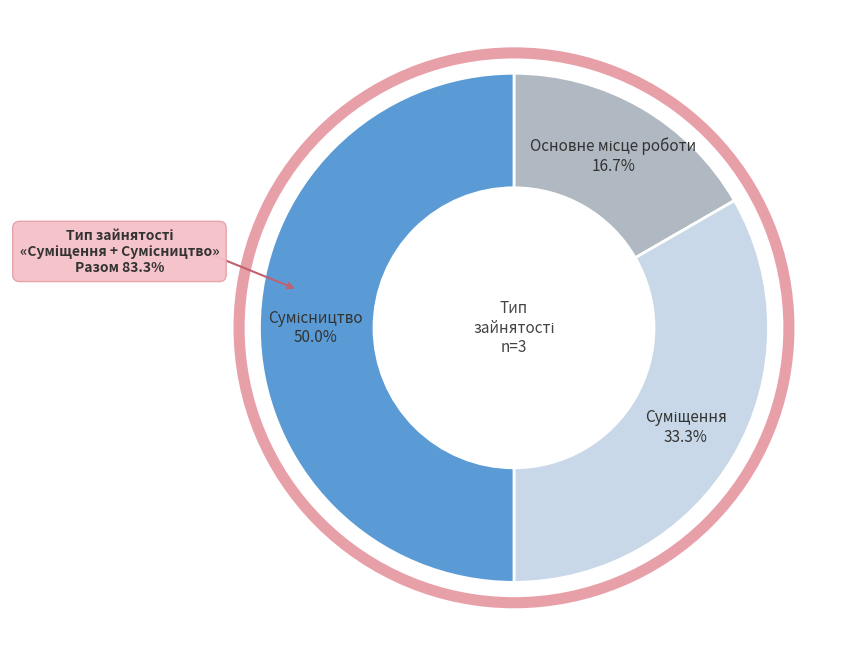

Which slice is the largest?

Сумісництво